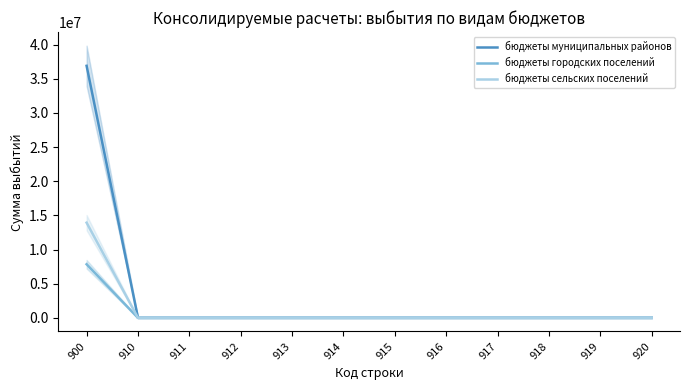

Which series has the largest total across all categories?

бюджеты муниципальных районов